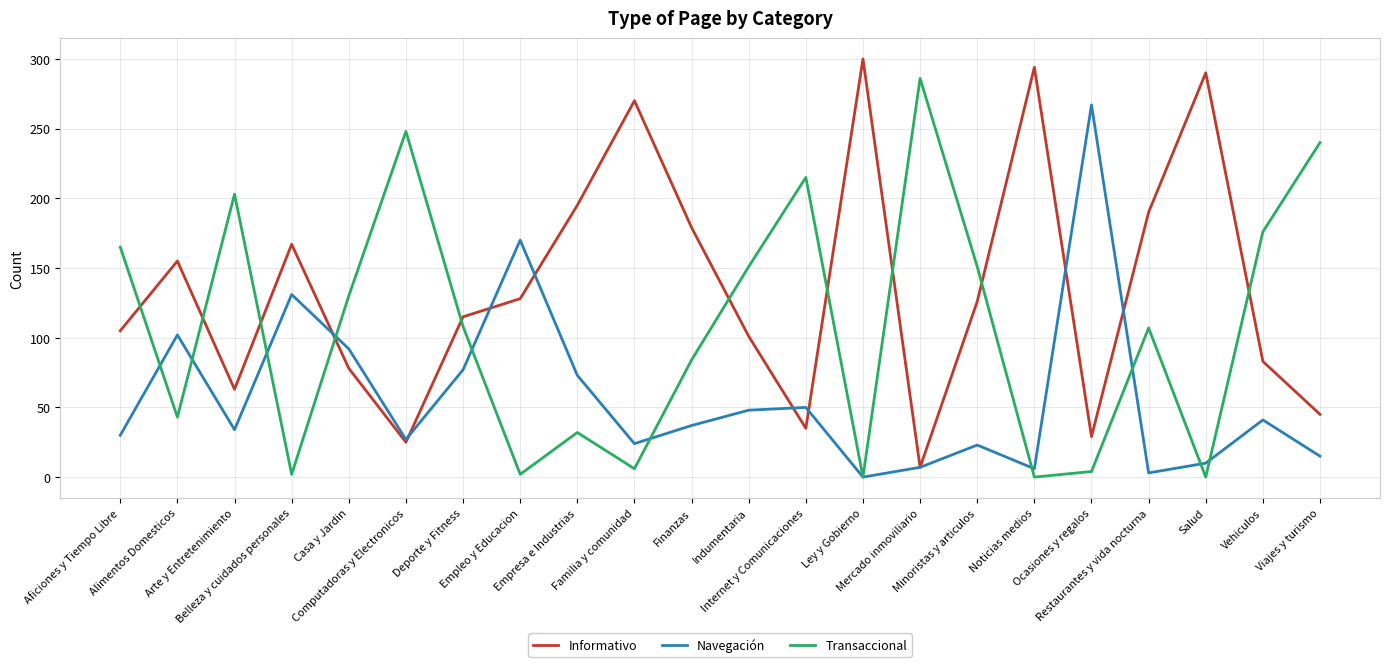

True or false: Informativo and Transaccional intersect in this chart.

True